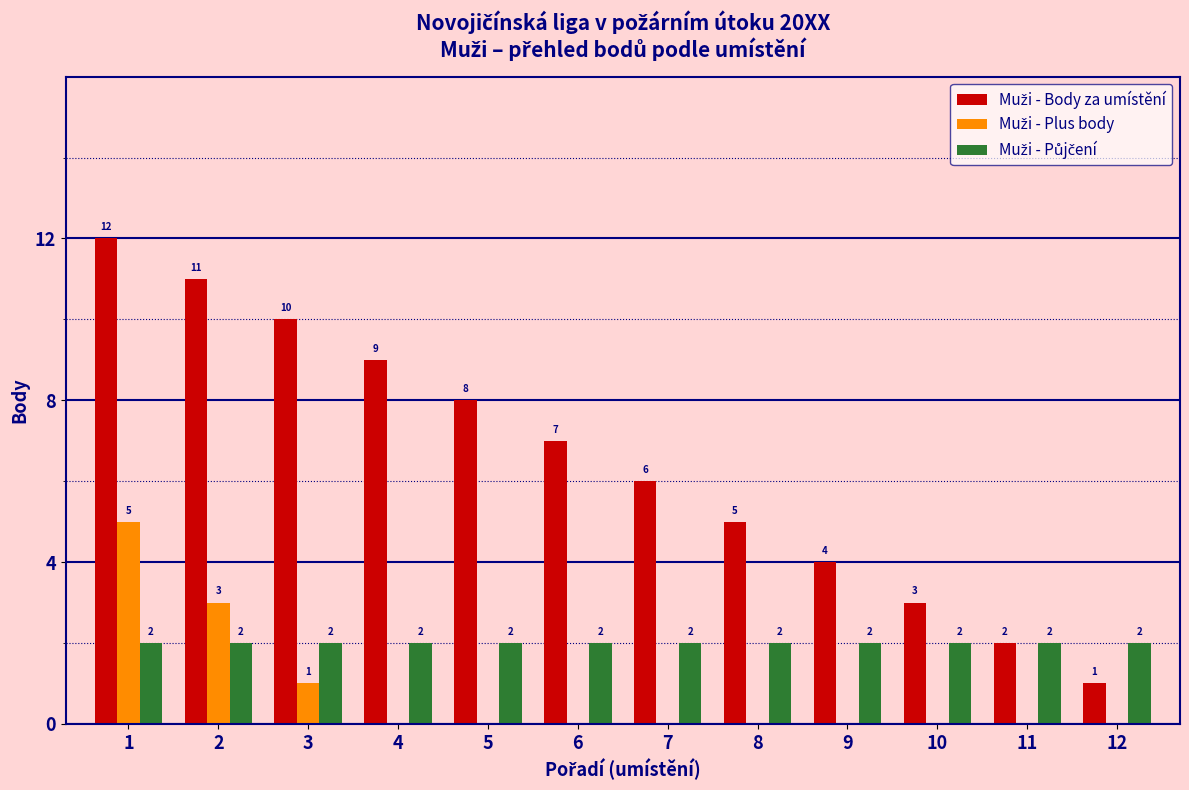

What is the total value across all series at 12?

3